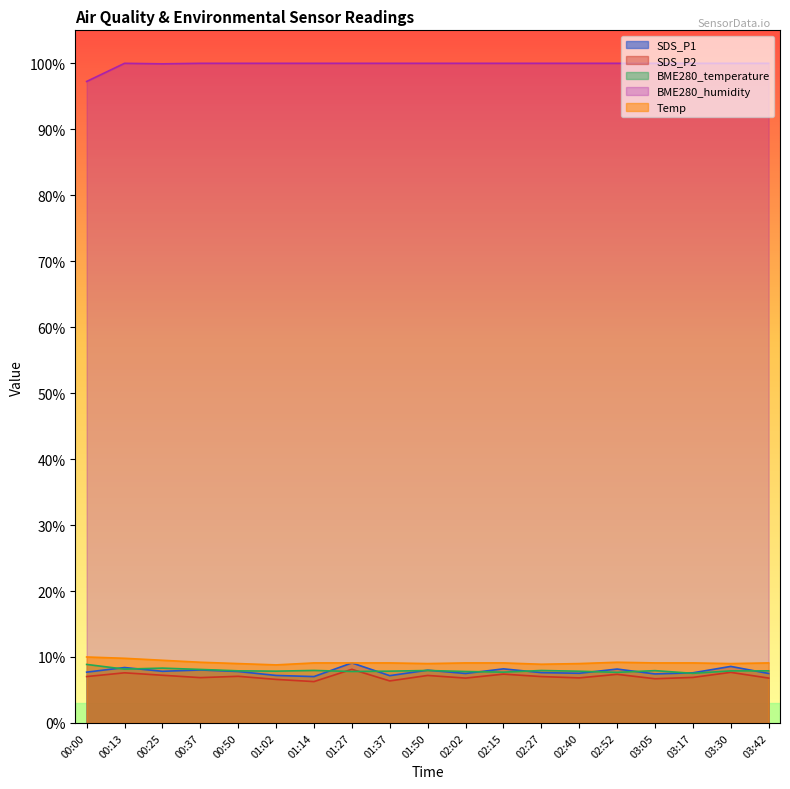

True or false: Temp and BME280_humidity intersect in this chart.

False